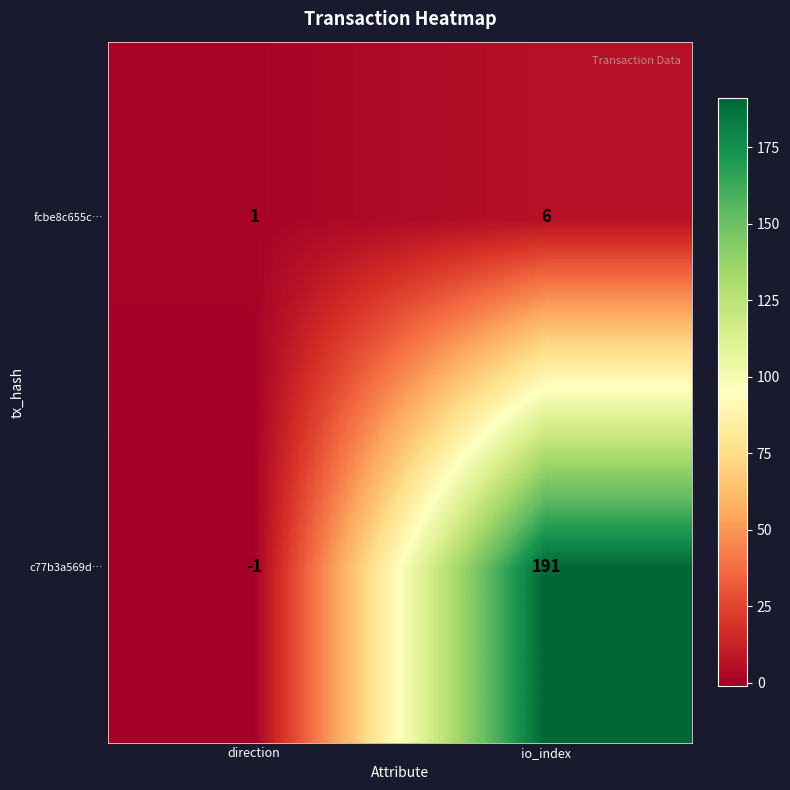

Rank the series by their maximum value, from highest to lowest.

c77b3a569d…, fcbe8c655c…